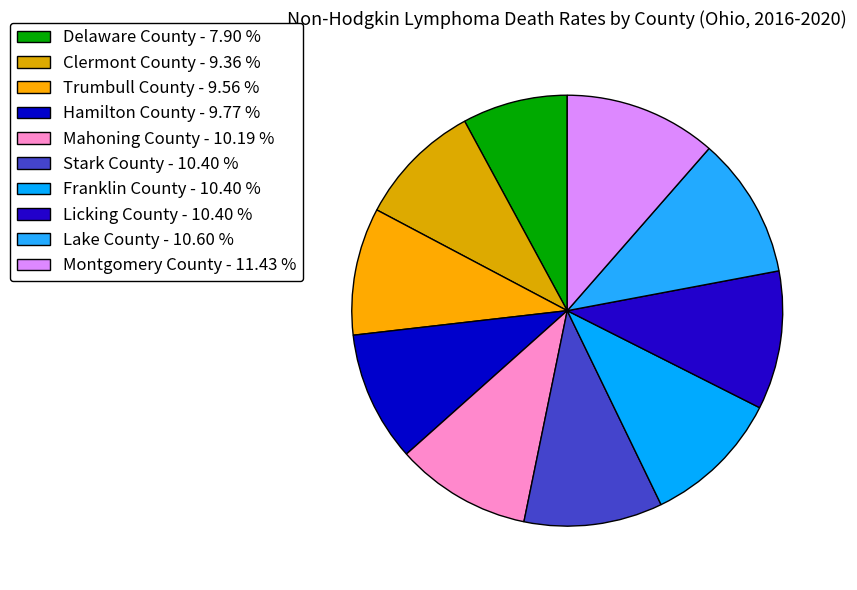

How many slices are in this pie chart?

10